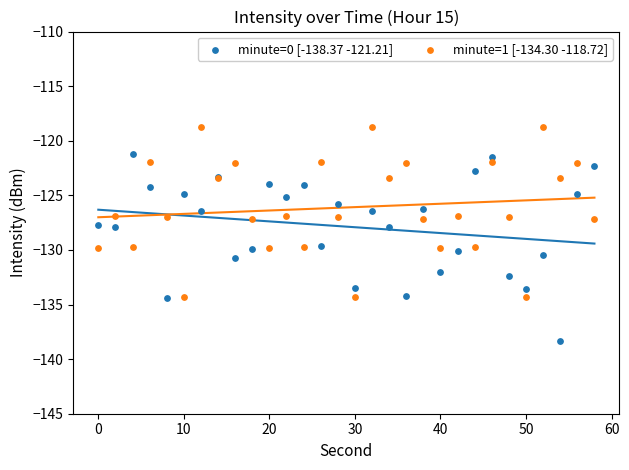

What is the X range (max minus min) for the scatter plot?

58.0